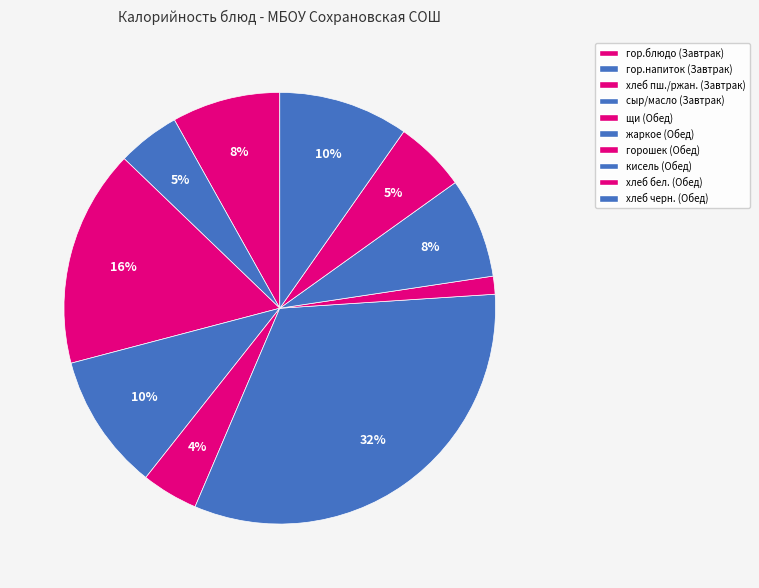

How many slices are in this pie chart?

10